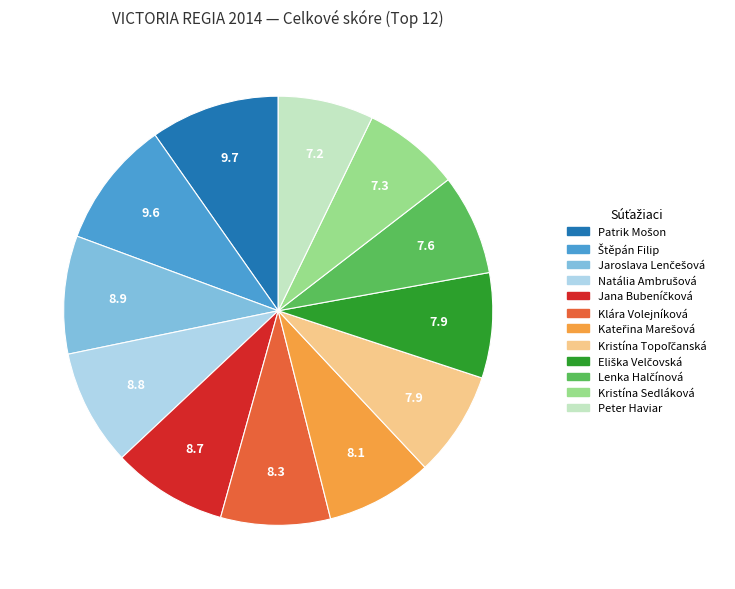

Does any single category account for the majority?

No